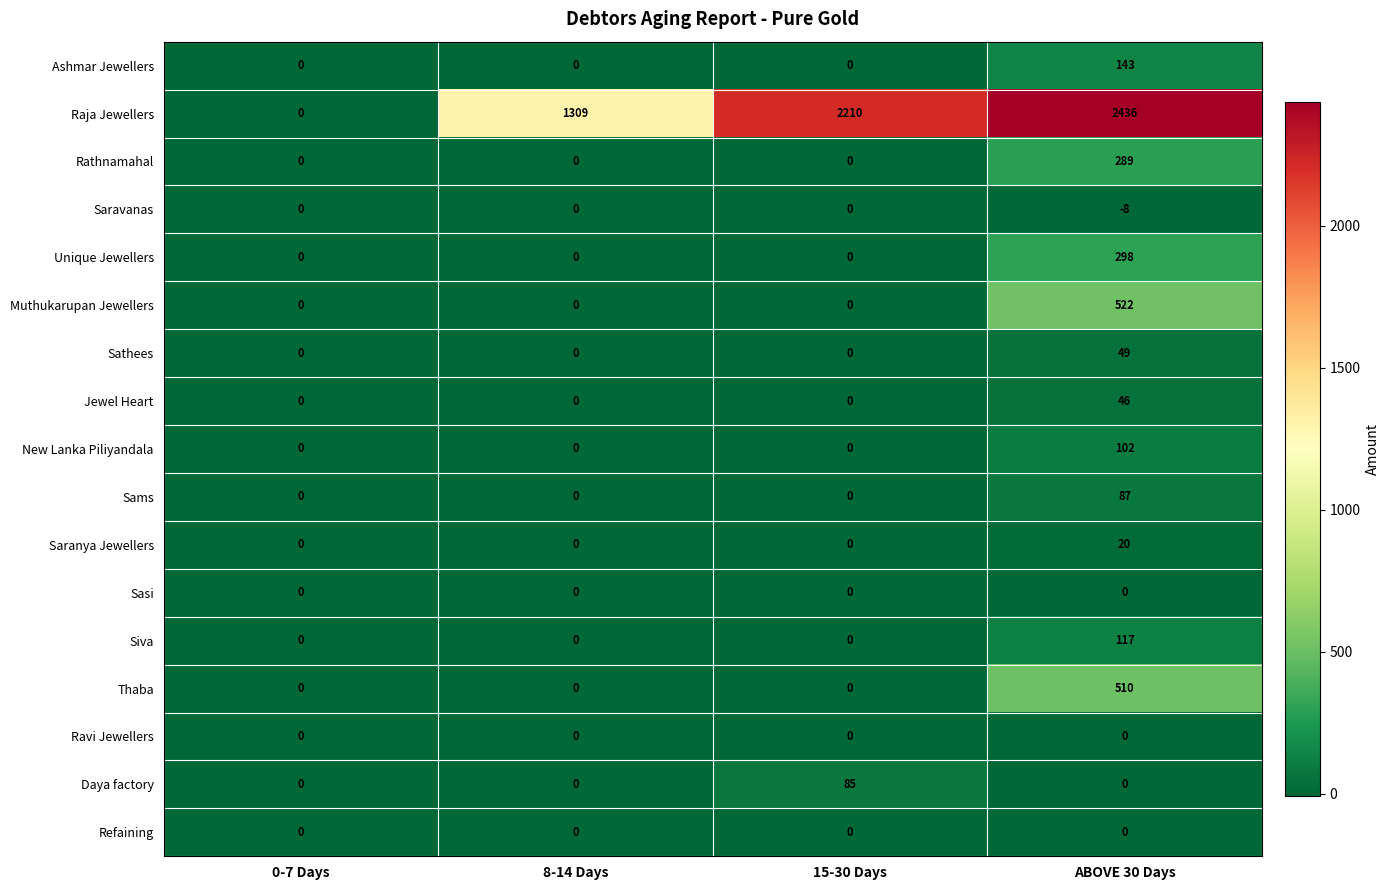

At which category is the sum across all series the highest?

ABOVE 30 Days